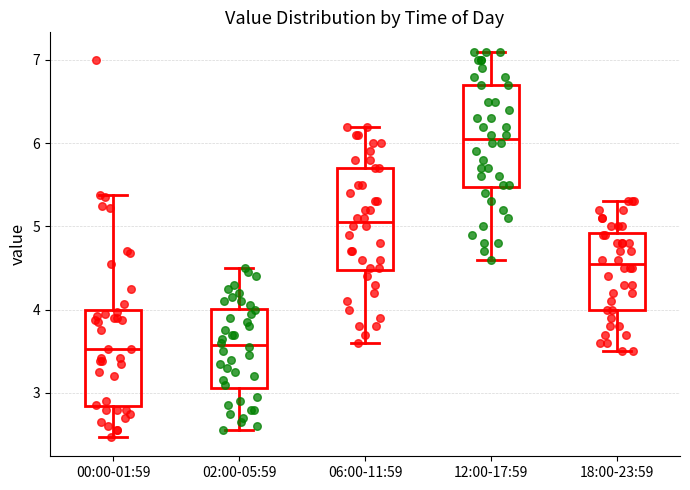

Reading left to right, read every box against the y-axis: the position of its median line, the range the box covers, and the ends of its whiskers. The values are not printed on the chart, so give them approximately, as read against the axis.

00:00-01:59: median 3.5, box 2.8 to 4.0, whiskers 2.5 to 5.4
02:00-05:59: median 3.6, box 3.1 to 4.0, whiskers 2.6 to 4.5
06:00-11:59: median 5.1, box 4.5 to 5.7, whiskers 3.6 to 6.2
12:00-17:59: median 6.1, box 5.5 to 6.7, whiskers 4.6 to 7.1
18:00-23:59: median 4.6, box 4.0 to 4.9, whiskers 3.5 to 5.3